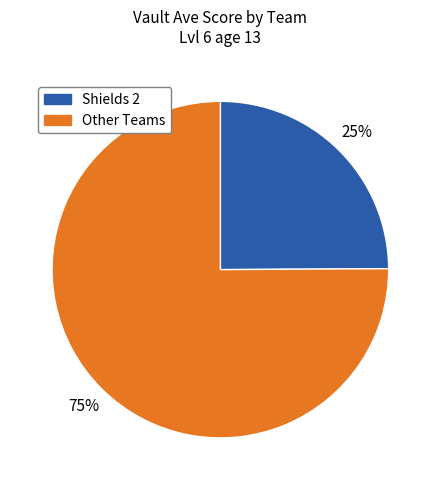

To the nearest percent, what portion does Other Teams represent?

75%